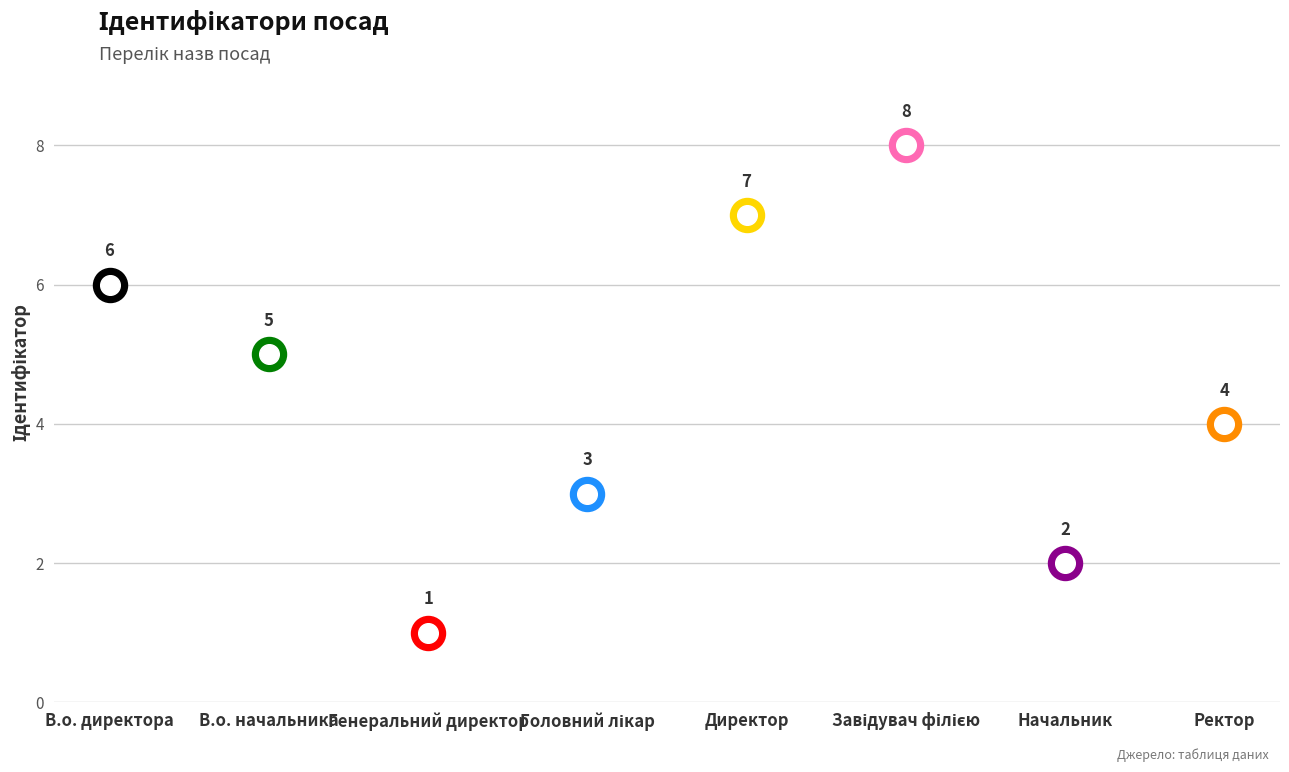

What is the change in value from Генеральний директор to Ректор?

+3